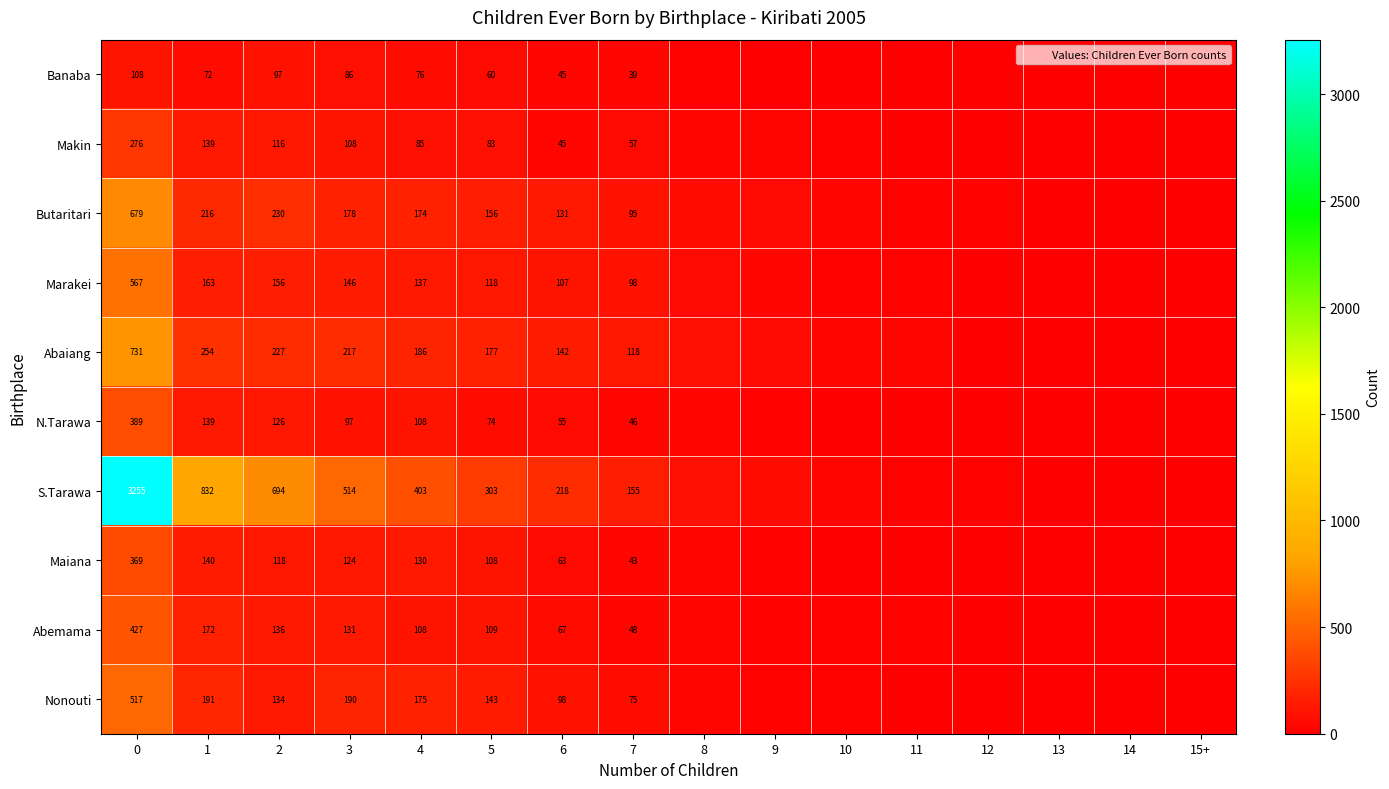

The value of Makin at 0 is 276. True or false?

True